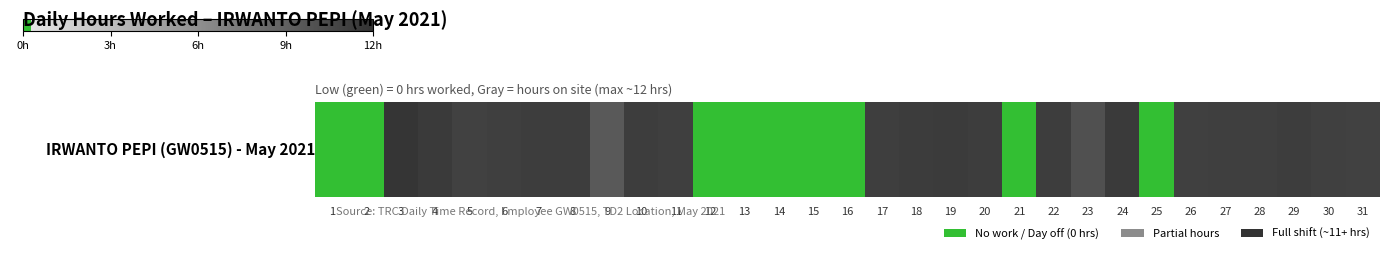

The value at 27 is 19.5. True or false?

False